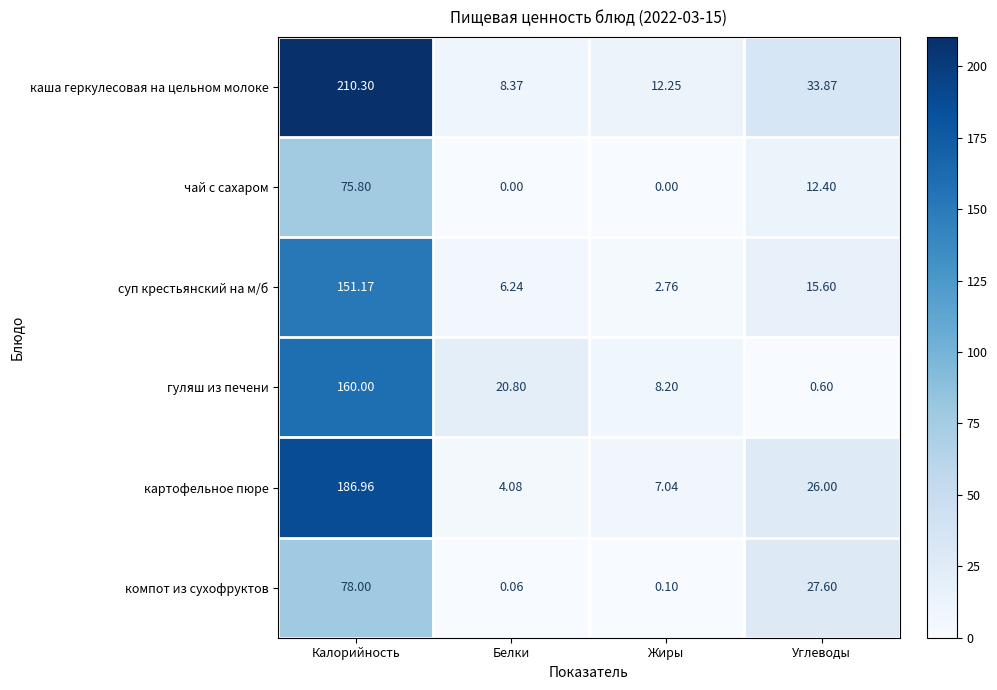

Rank the categories by компот из сухофруктов value from highest to lowest.

Калорийность, Углеводы, Жиры, Белки